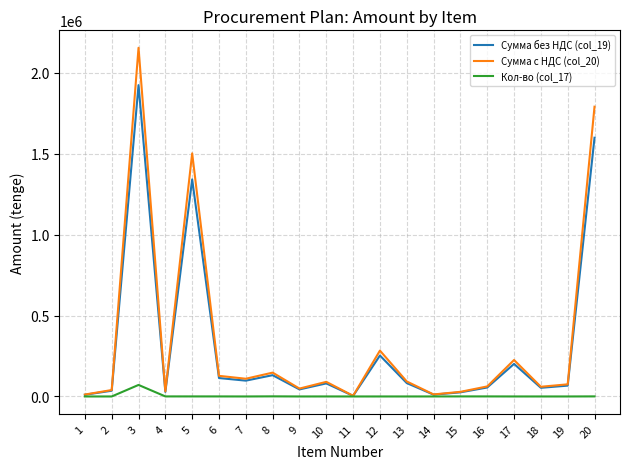

What is the maximum value shown in the chart?

2154248.5